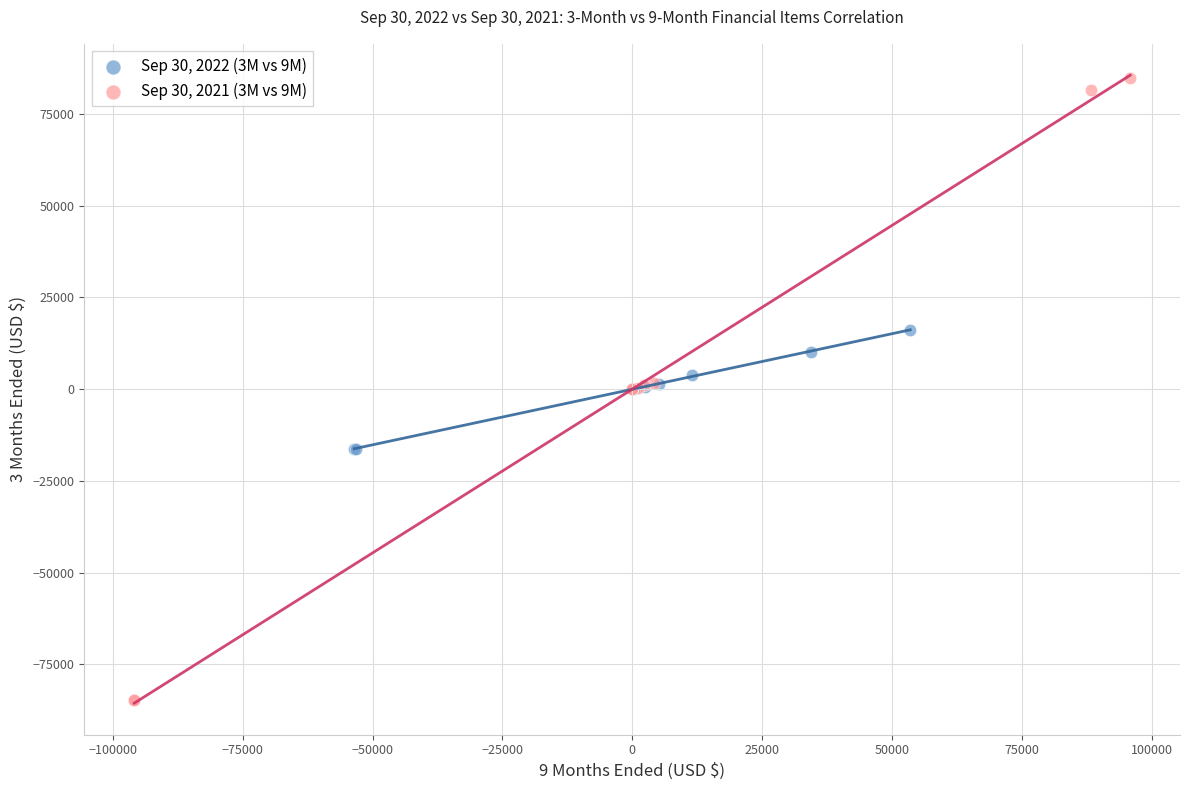

Which series reaches the minimum Y coordinate?

Sep 30, 2021 (3M vs 9M)